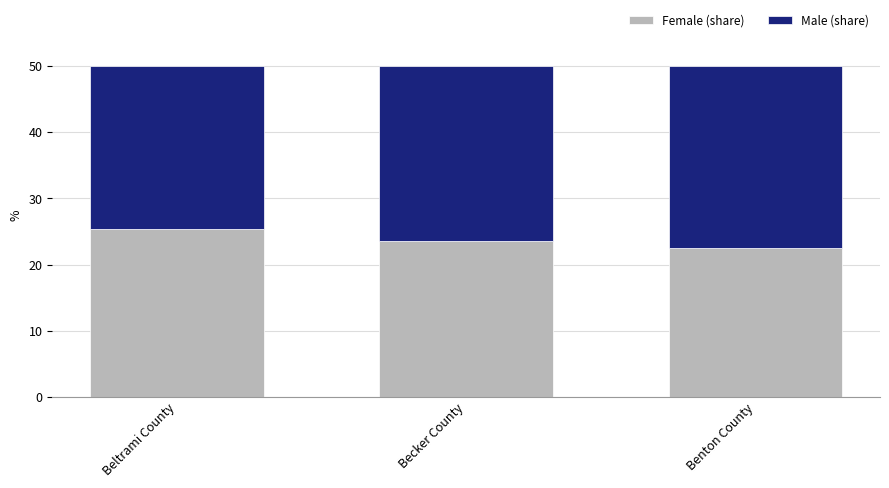

How many values in the Female (share) series are below 23?

1